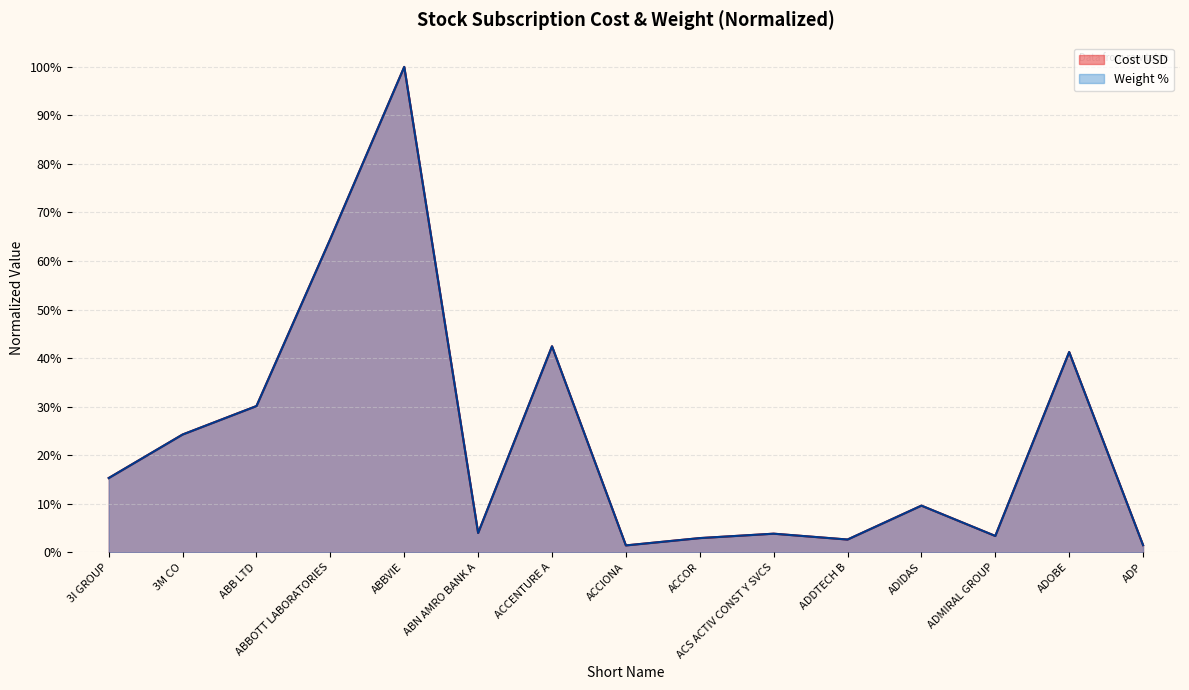

How many distinct data groups are displayed?

2